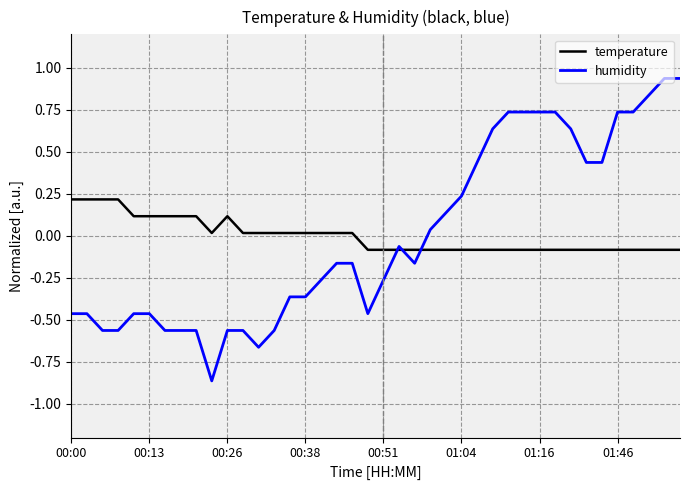

List the series in order of their peak value, highest first.

humidity, temperature